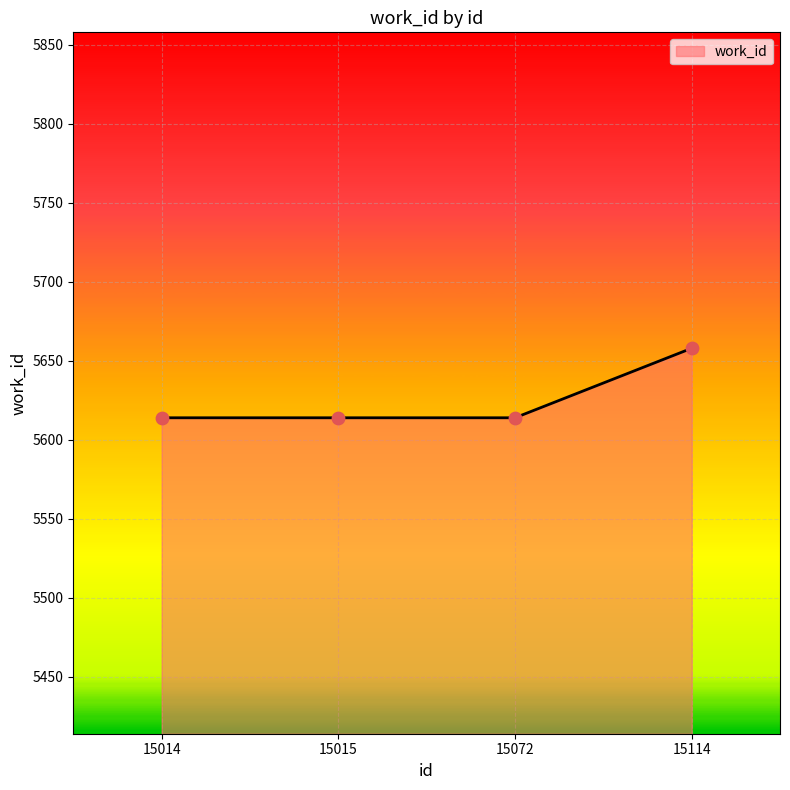

What is the change in value from 15015 to 15114?

+44